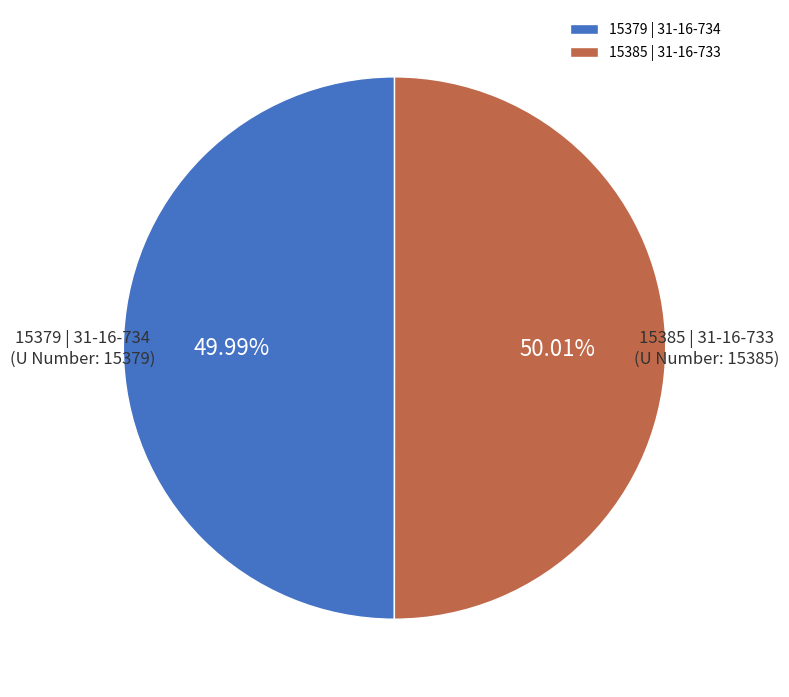

Approximately how many times larger is the value at 15385 | 31-16-733 compared to 15379 | 31-16-734?

1.0